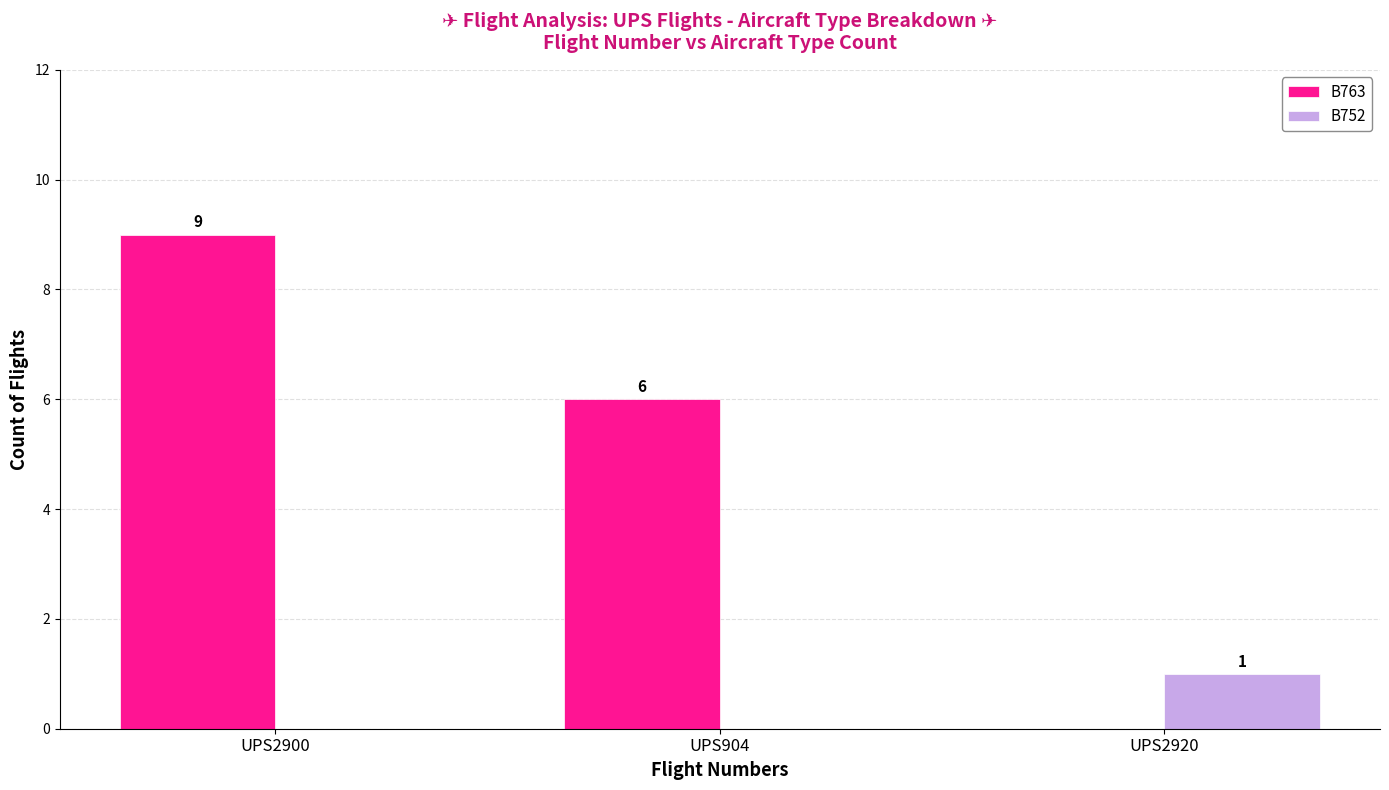

How many values in the B752 series exceed 0?

1